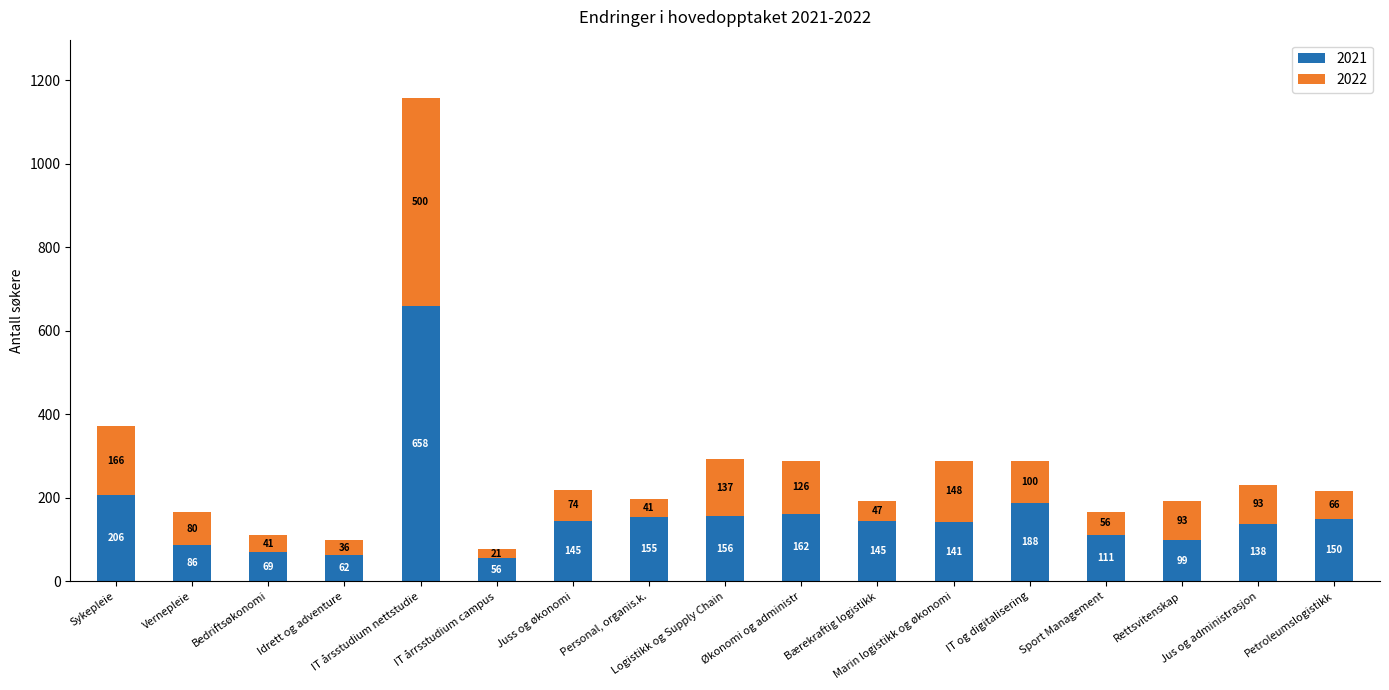

What is the minimum value for 2021?

56